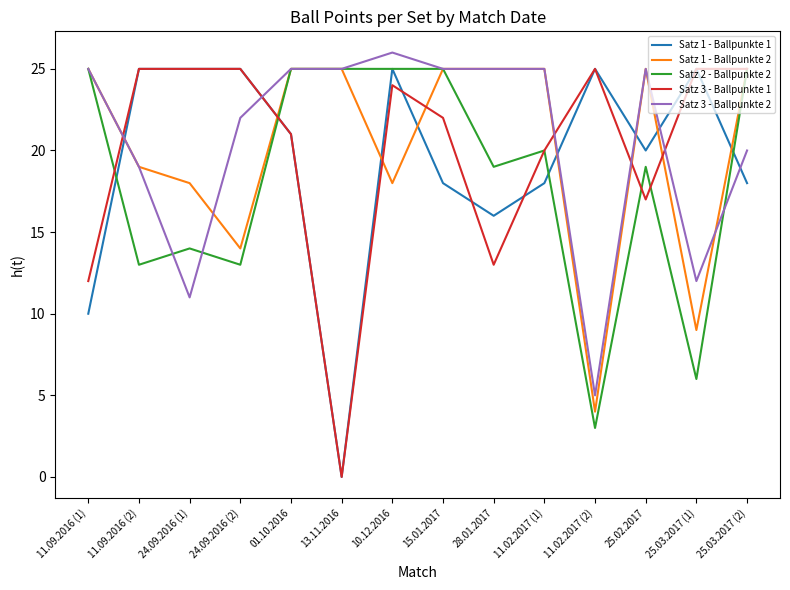

Reading left to right, list all the values displayed in this chart.

Satz 1 - Ballpunkte 1: 11.09.2016 (1)=10	11.09.2016 (2)=25	24.09.2016 (1)=25	24.09.2016 (2)=25	01.10.2016=21	13.11.2016=0	10.12.2016=25	15.01.2017=18	28.01.2017=16	11.02.2017 (1)=18	11.02.2017 (2)=25	25.02.2017=20	25.03.2017 (1)=25	25.03.2017 (2)=18
Satz 1 - Ballpunkte 2: 11.09.2016 (1)=25	11.09.2016 (2)=19	24.09.2016 (1)=18	24.09.2016 (2)=14	01.10.2016=25	13.11.2016=25	10.12.2016=18	15.01.2017=25	28.01.2017=25	11.02.2017 (1)=25	11.02.2017 (2)=4	25.02.2017=25	25.03.2017 (1)=9	25.03.2017 (2)=25
Satz 2 - Ballpunkte 2: 11.09.2016 (1)=25	11.09.2016 (2)=13	24.09.2016 (1)=14	24.09.2016 (2)=13	01.10.2016=25	13.11.2016=25	10.12.2016=25	15.01.2017=25	28.01.2017=19	11.02.2017 (1)=20	11.02.2017 (2)=3	25.02.2017=19	25.03.2017 (1)=6	25.03.2017 (2)=25
Satz 3 - Ballpunkte 1: 11.09.2016 (1)=12	11.09.2016 (2)=25	24.09.2016 (1)=25	24.09.2016 (2)=25	01.10.2016=21	13.11.2016=0	10.12.2016=24	15.01.2017=22	28.01.2017=13	11.02.2017 (1)=20	11.02.2017 (2)=25	25.02.2017=17	25.03.2017 (1)=25	25.03.2017 (2)=25
Satz 3 - Ballpunkte 2: 11.09.2016 (1)=25	11.09.2016 (2)=19	24.09.2016 (1)=11	24.09.2016 (2)=22	01.10.2016=25	13.11.2016=25	10.12.2016=26	15.01.2017=25	28.01.2017=25	11.02.2017 (1)=25	11.02.2017 (2)=5	25.02.2017=25	25.03.2017 (1)=12	25.03.2017 (2)=20